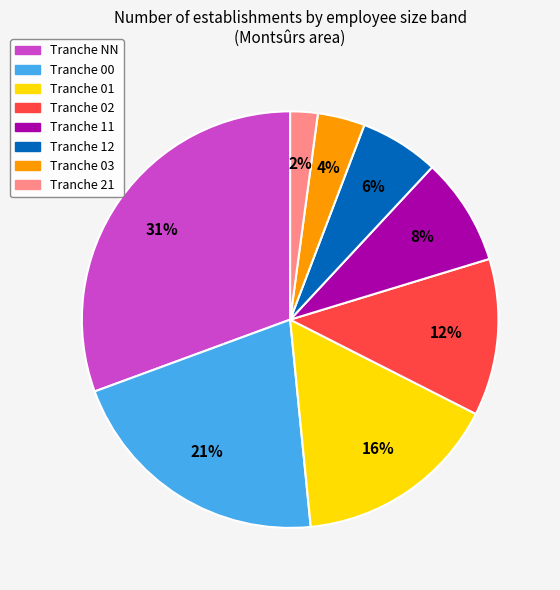

To the nearest percent, what is the average slice percentage?

12%